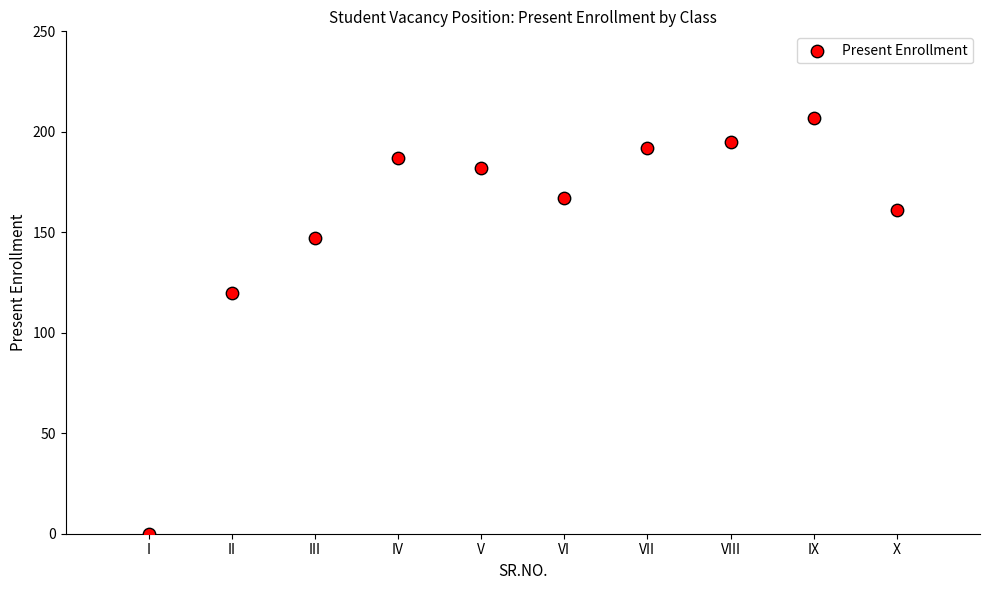

What is the average Y value?

156